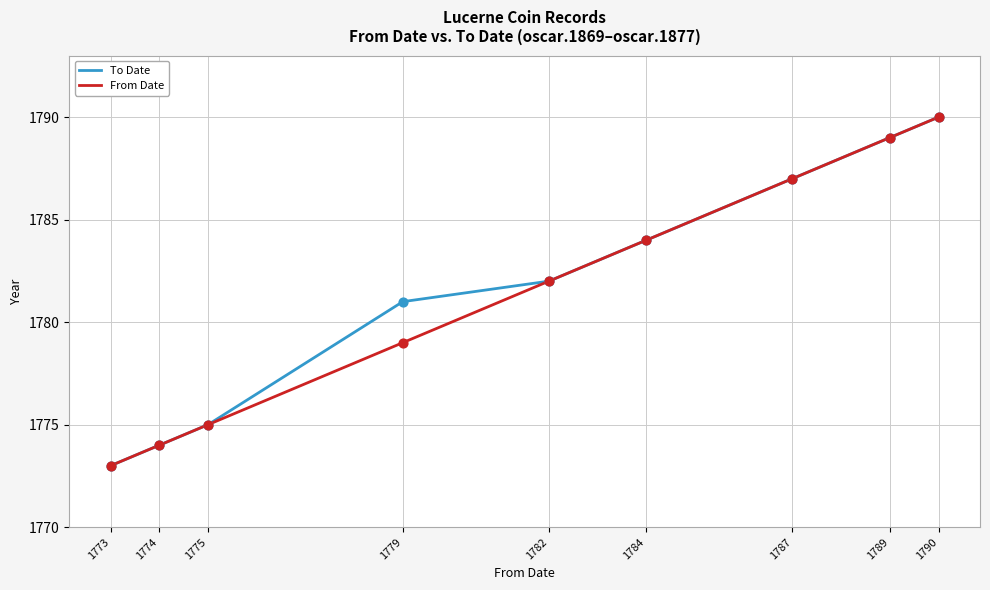

At which category is the sum across all series the highest?

1790